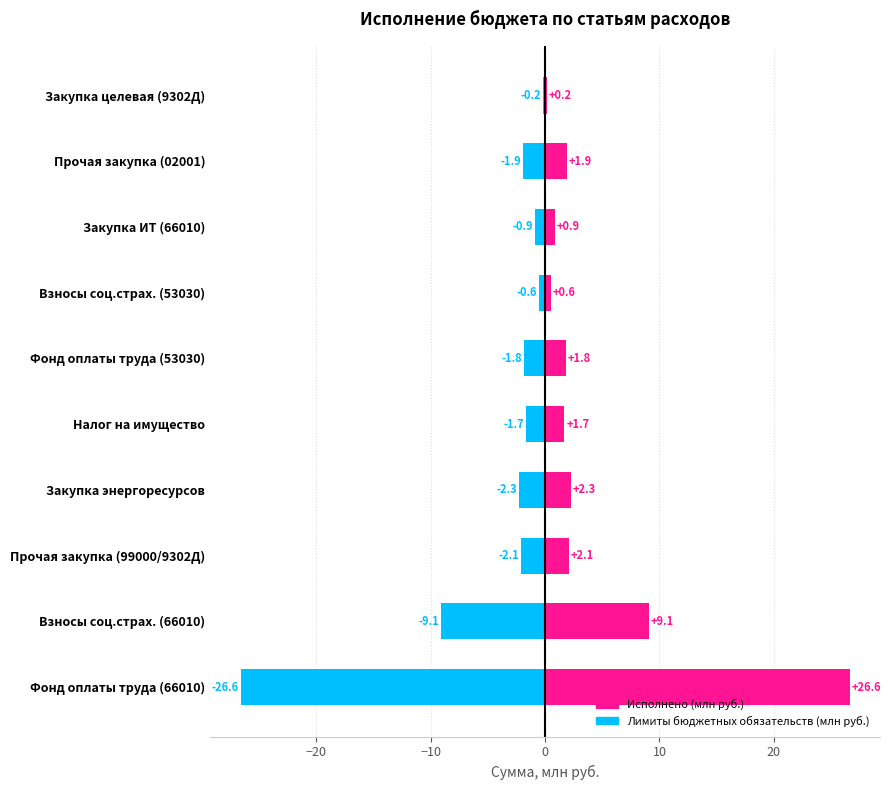

List the series in order of their overall mean, highest first.

Исполнено, Лимиты бюджетных обязательств